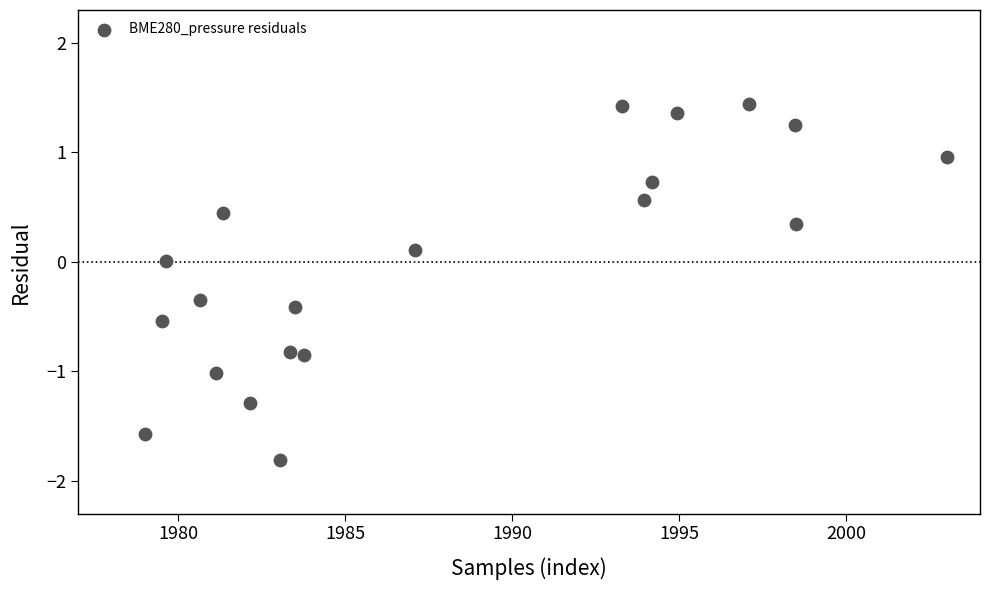

What is the range of X values (max minus min)?

24.0